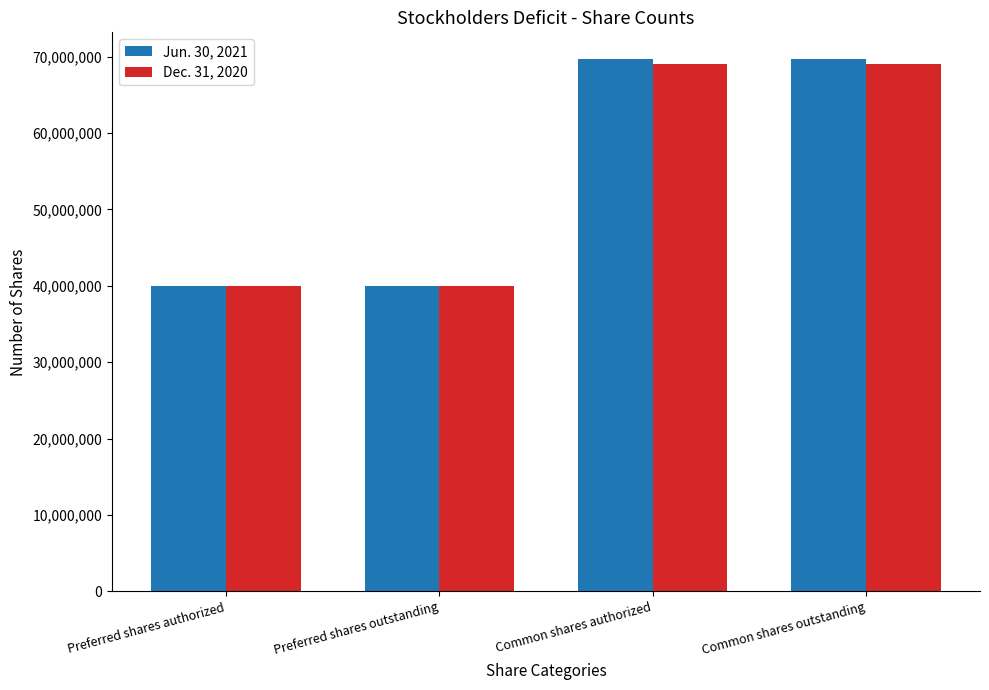

How many Dec. 31, 2020 values are between 40000000 and 68984086?

4